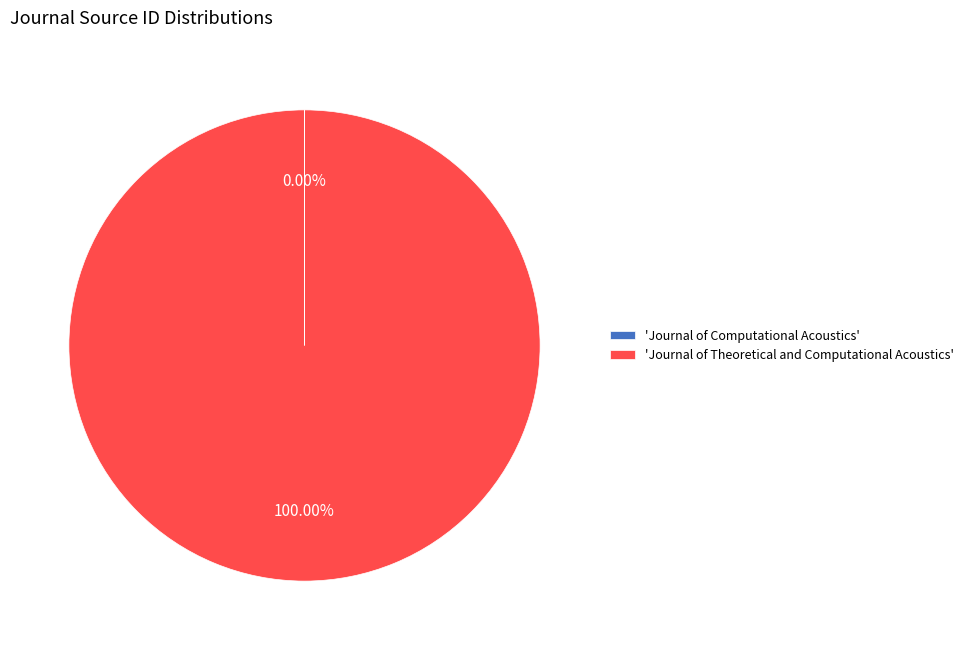

What is the largest slice in the pie chart?

'Journal of Theoretical and Computational Acoustics'